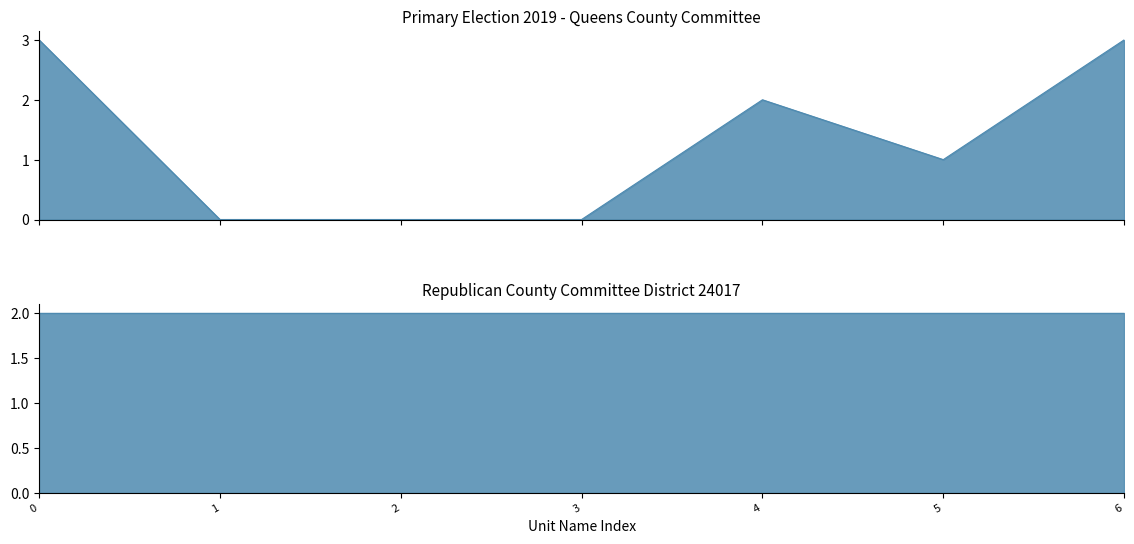

True or false: Affidavit and Absentee / Military intersect in this chart.

False